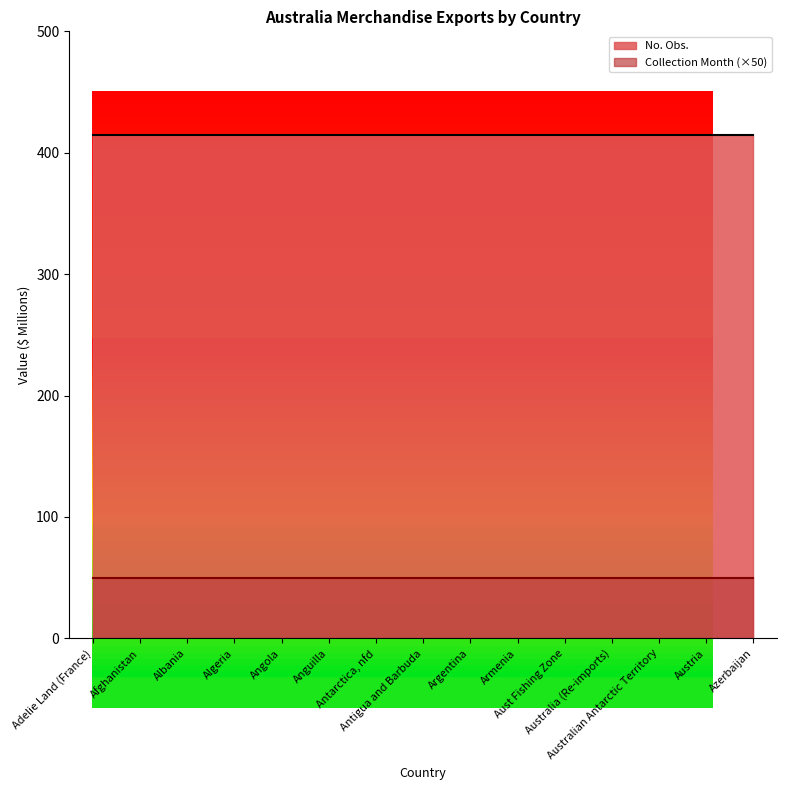

Count the number of data series in this chart.

2